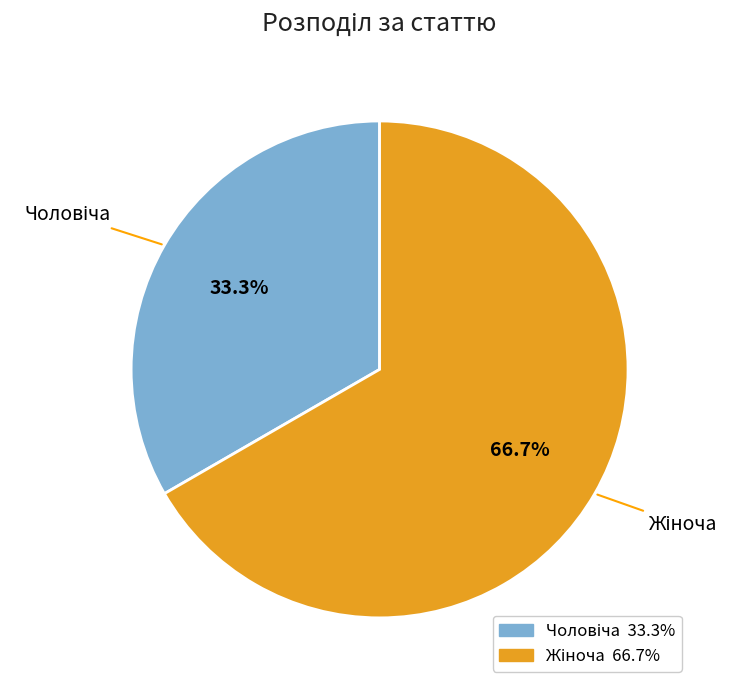

Is there a majority slice in this chart?

Yes